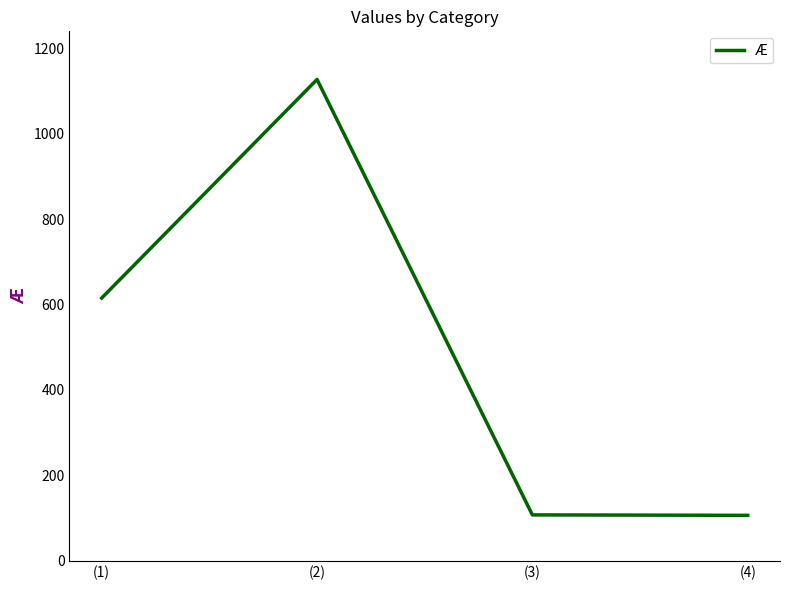

The value at (2) is 1756. True or false?

False